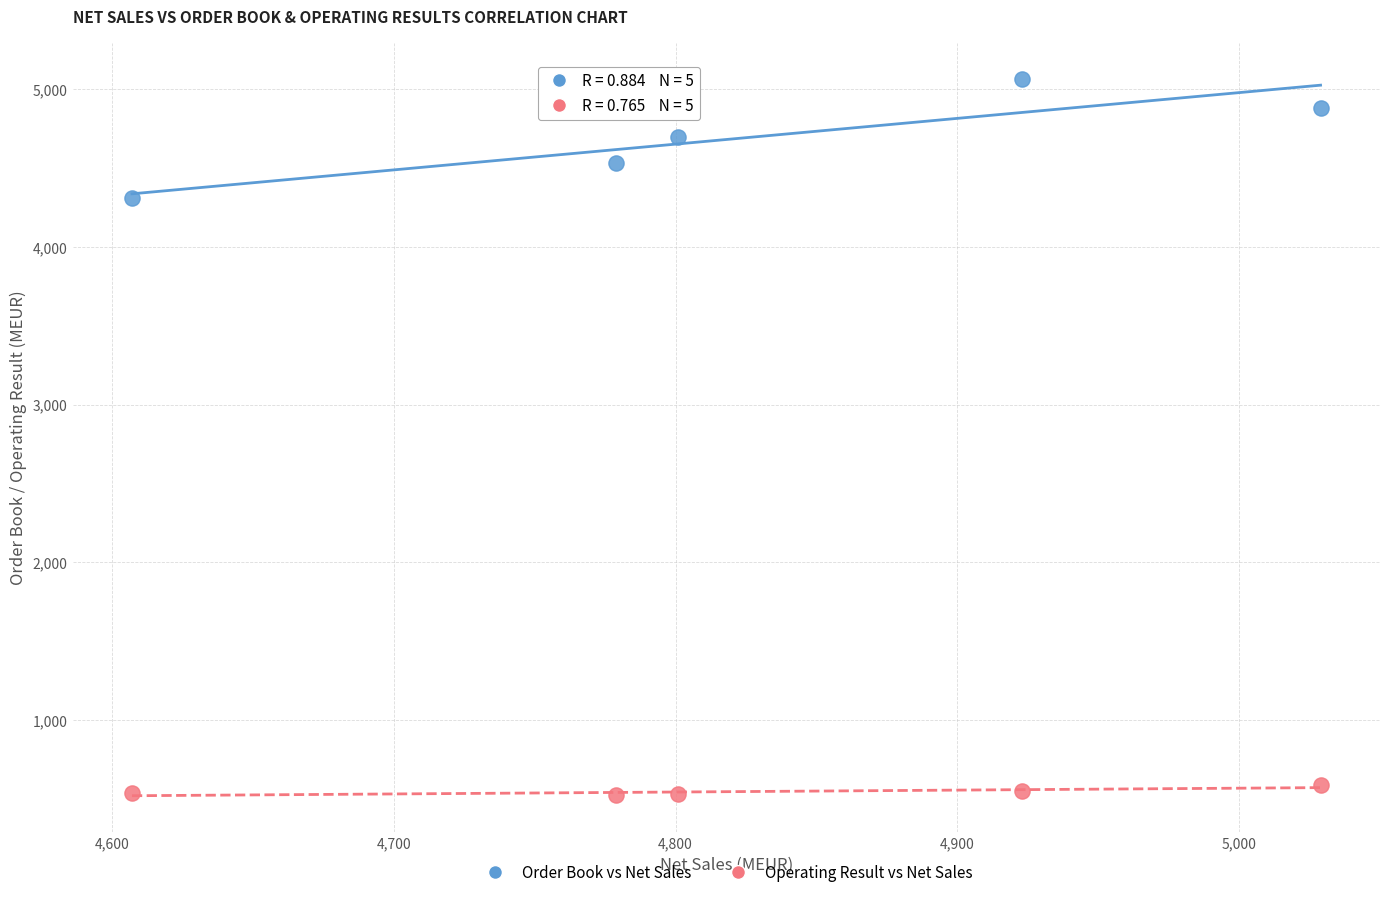

Which series reaches the minimum Y coordinate?

Operating Result vs Net Sales